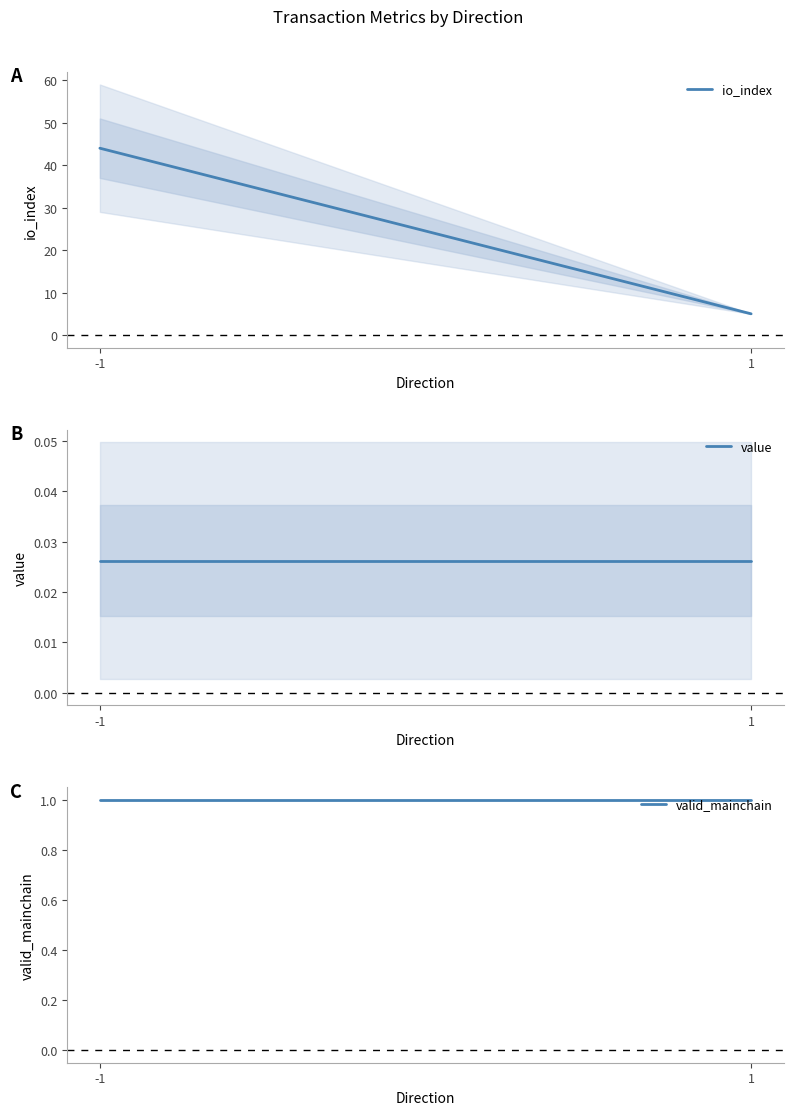

What is the sum of the io_index values at -1 and 1?

49.0